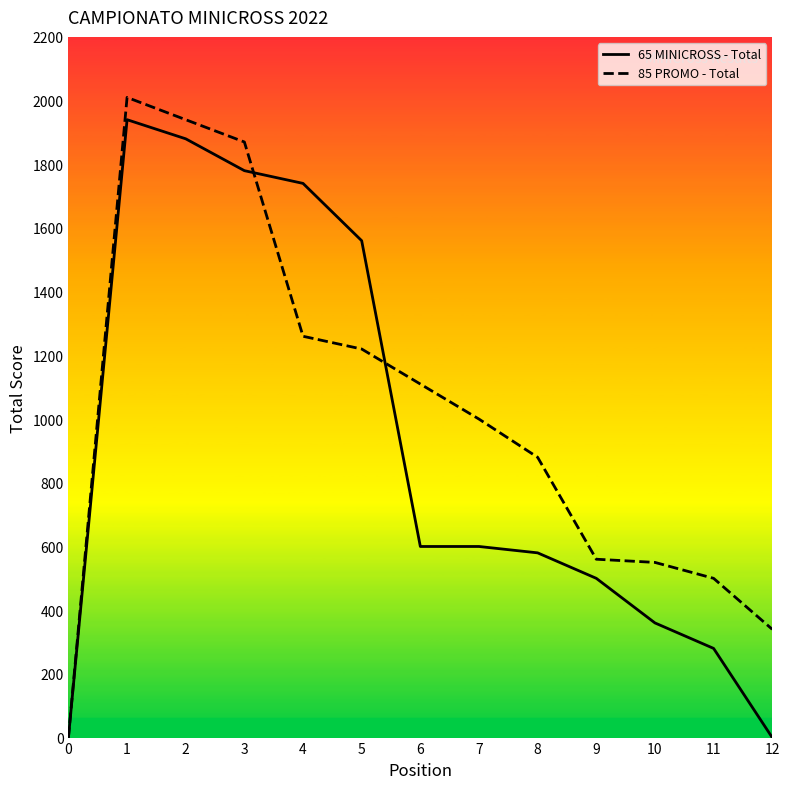

At which category does 65 MINICROSS - Total reach its first local peak?

1